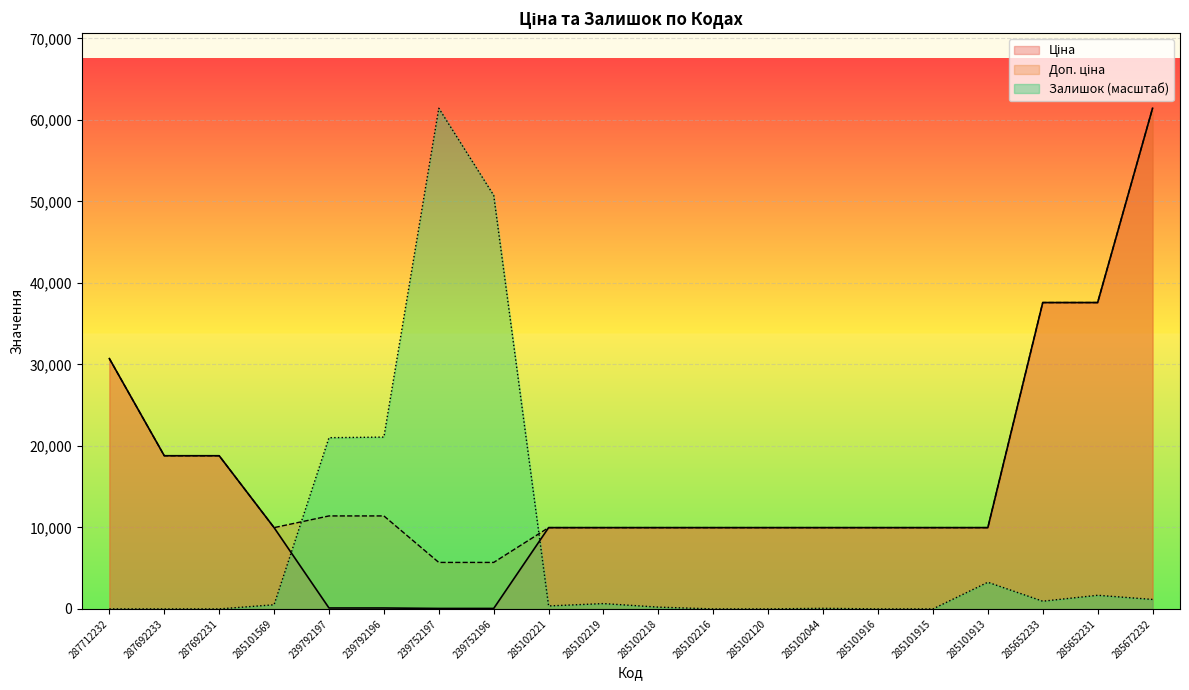

What position from the left is 285652231?

19